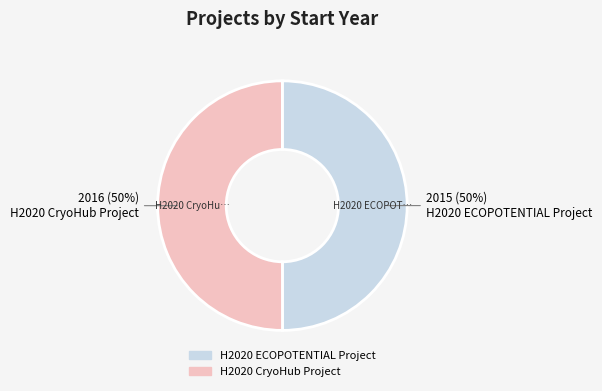

Count the number of slices in the pie.

2